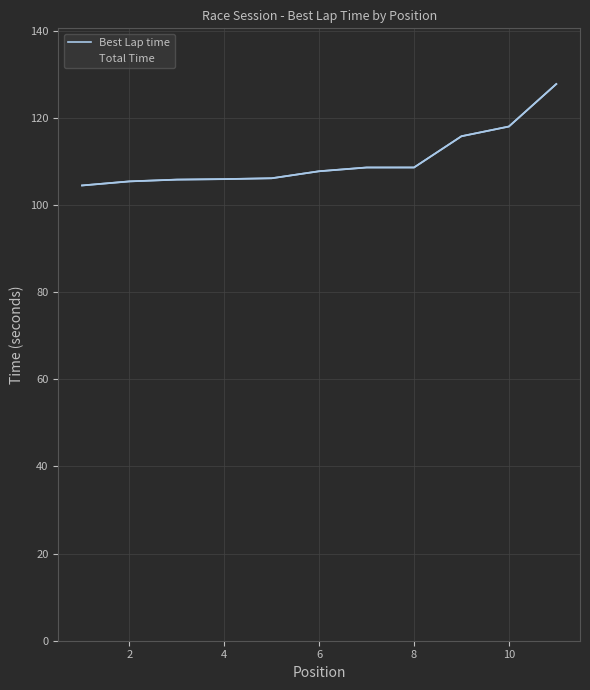

Is the value of Best Lap time at 4 greater than the value of Total Time at 12?

No